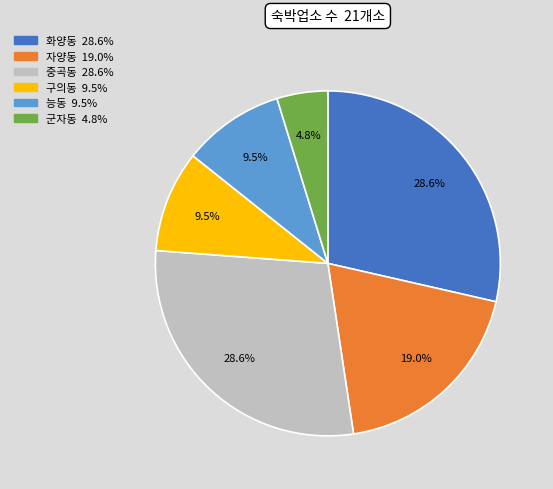

What percentage is the 중곡동 slice, to the nearest percent?

29%